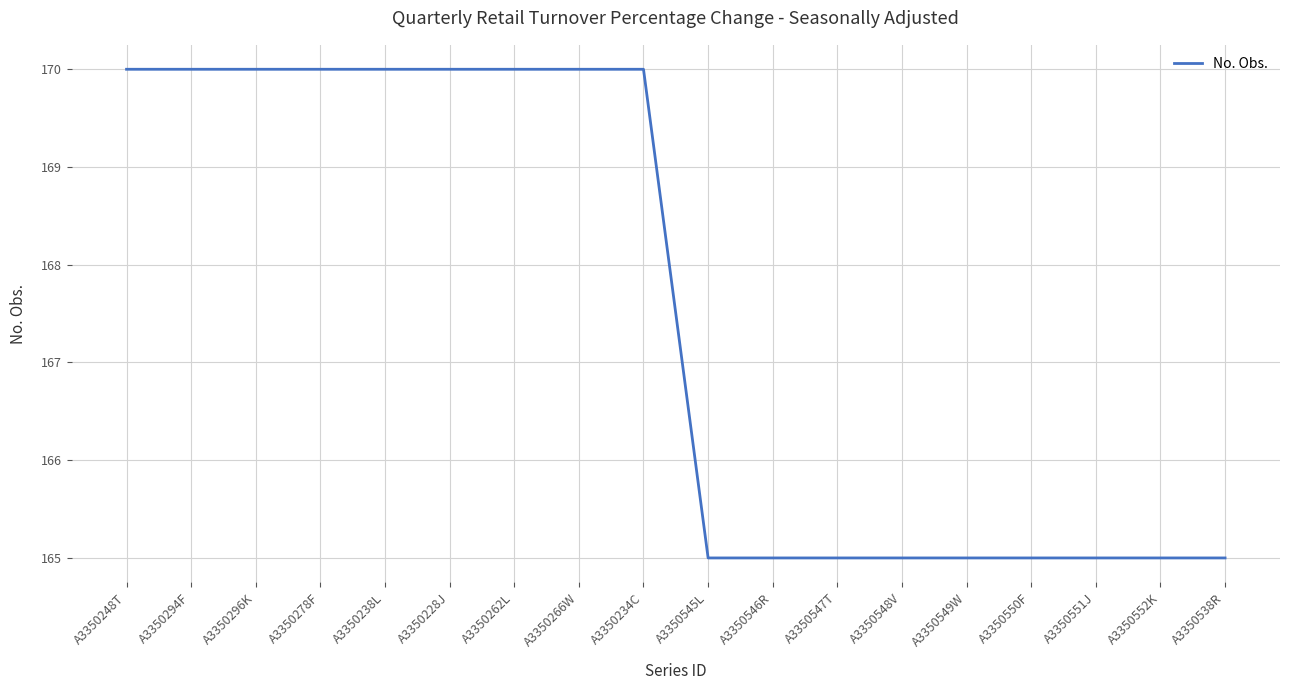

What position from the right is A3350296K?

16